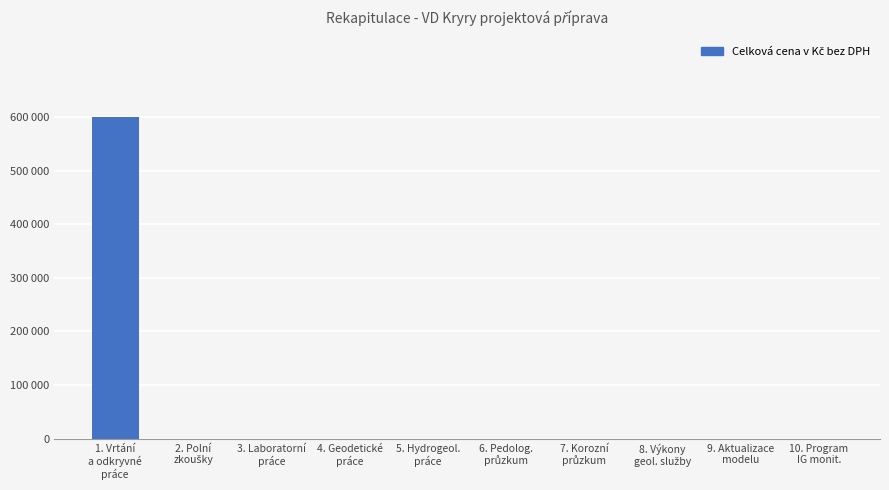

What is the label of the 4th bar from the left?

4. Geodetické
práce